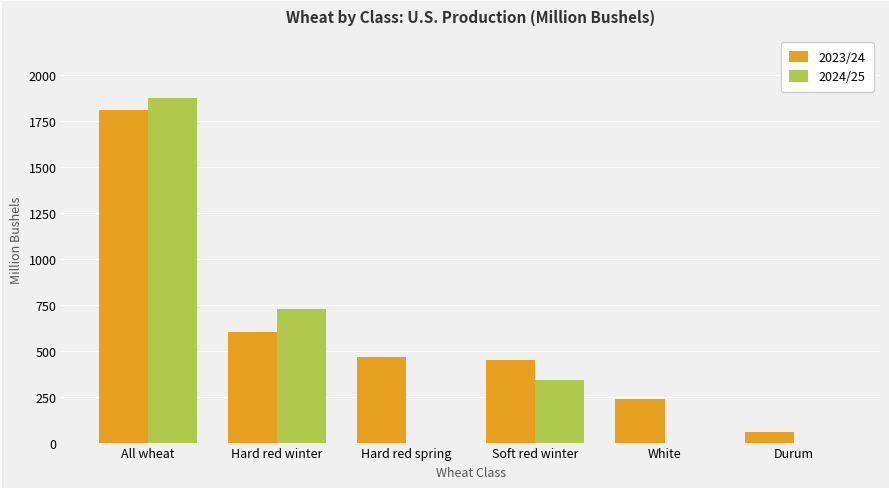

Which category has the highest value across all series?

All wheat